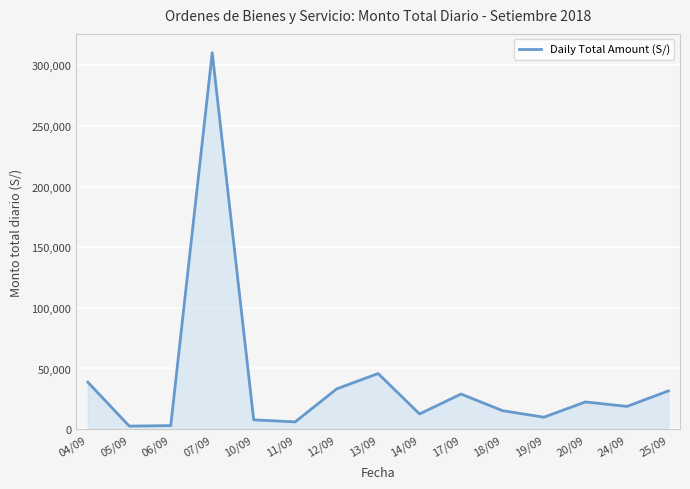

Does the chart have visible grid lines?

Yes